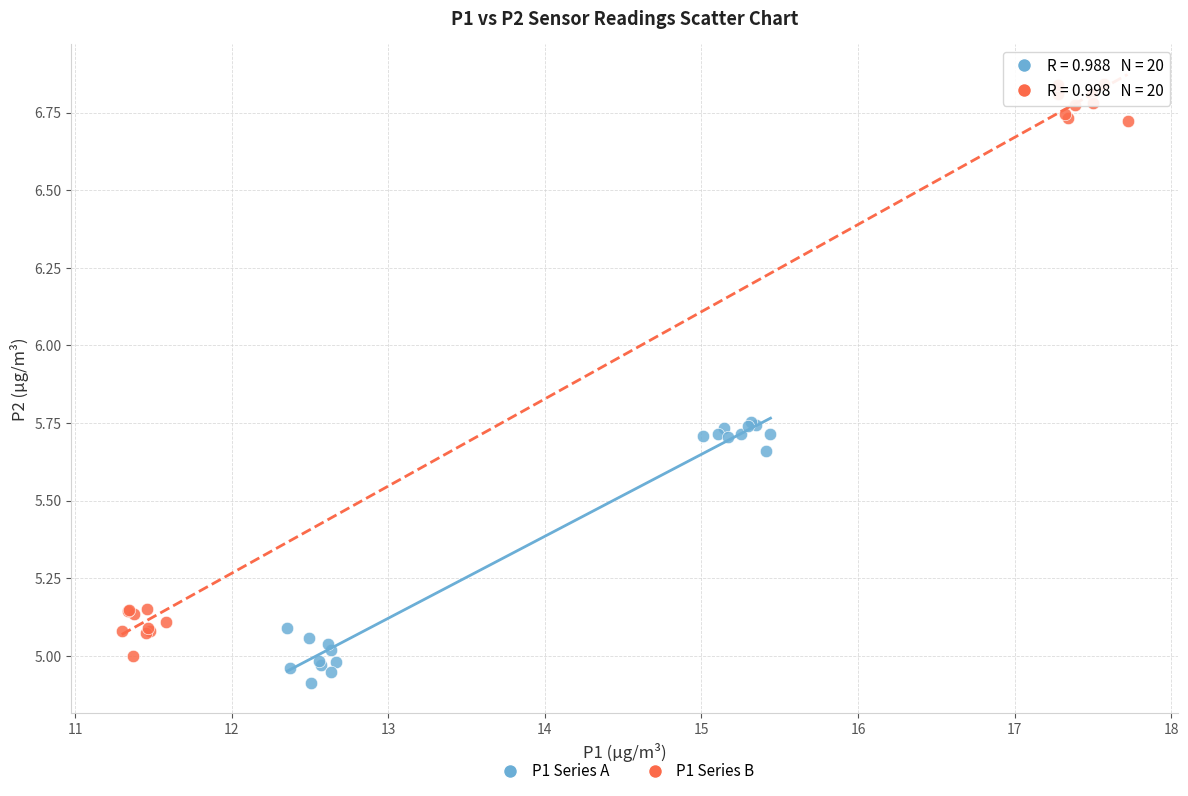

Which series reaches the minimum Y coordinate?

P1 Series A